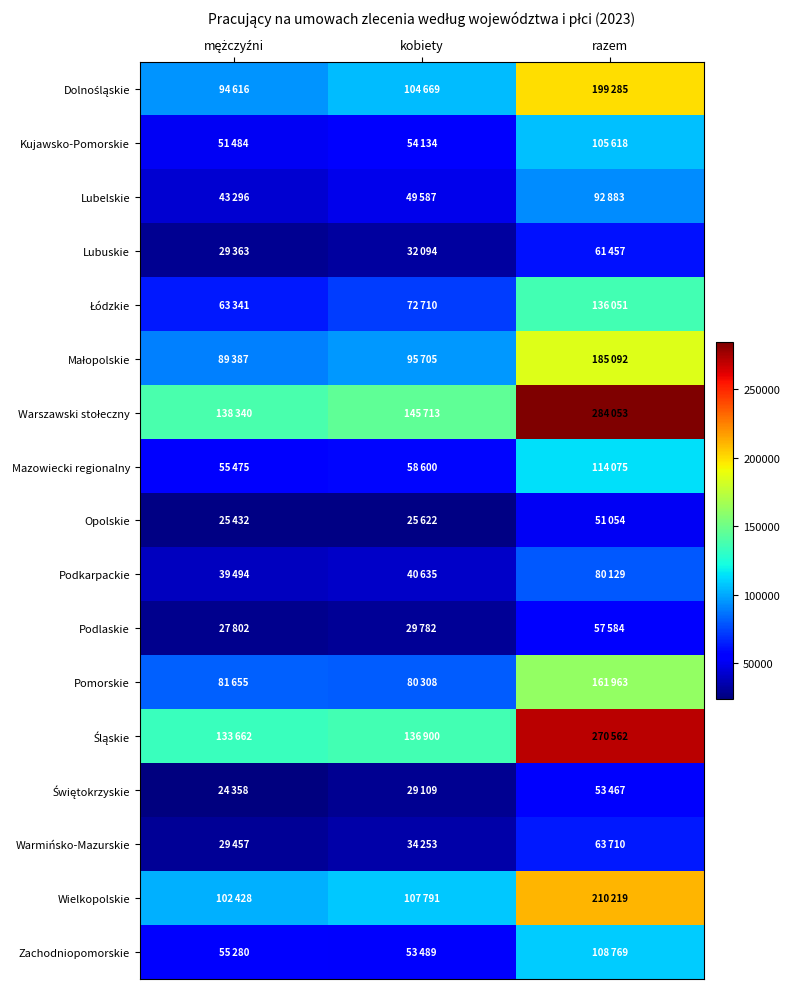

What is the greatest value displayed?

284053